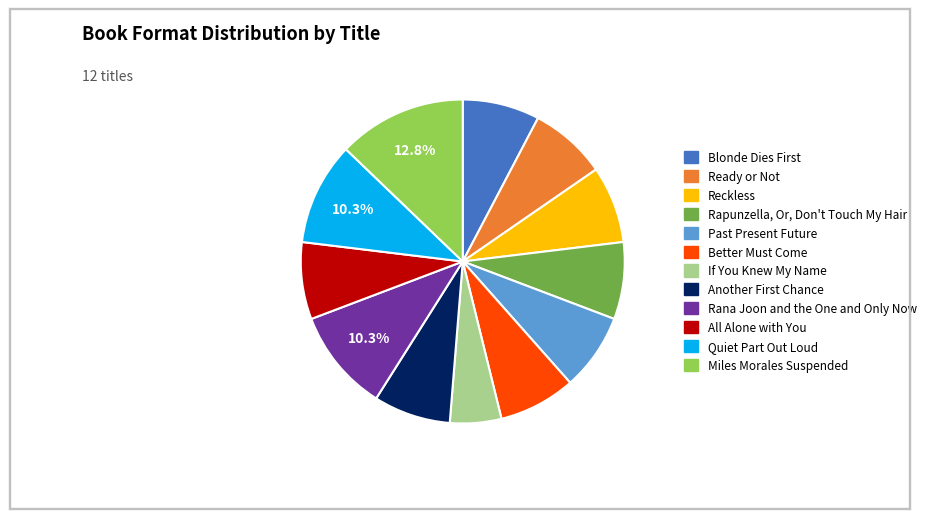

Does Rana Joon and the One and Only Now account for over 50% of the chart?

No